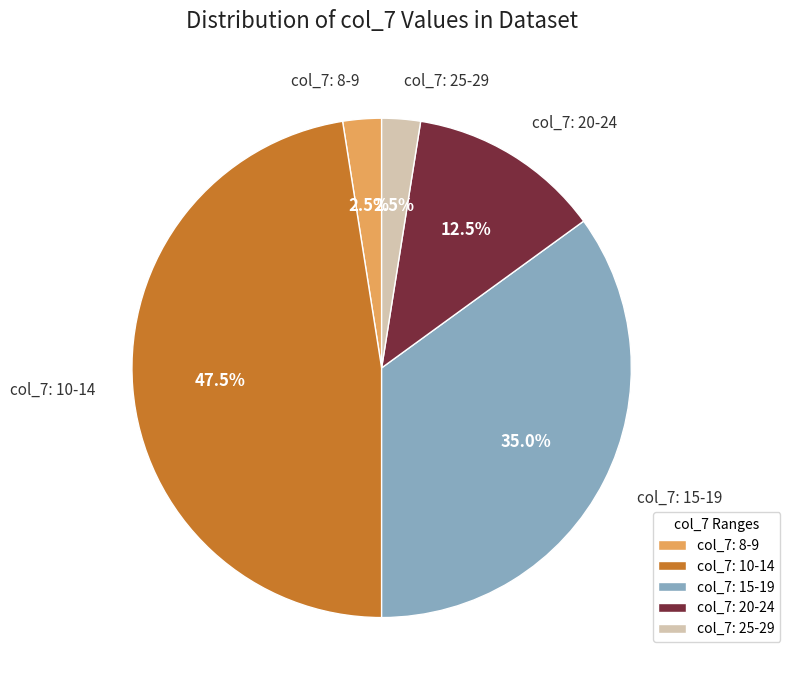

Which has a higher value, col_7: 15-19 or col_7: 25-29?

col_7: 15-19